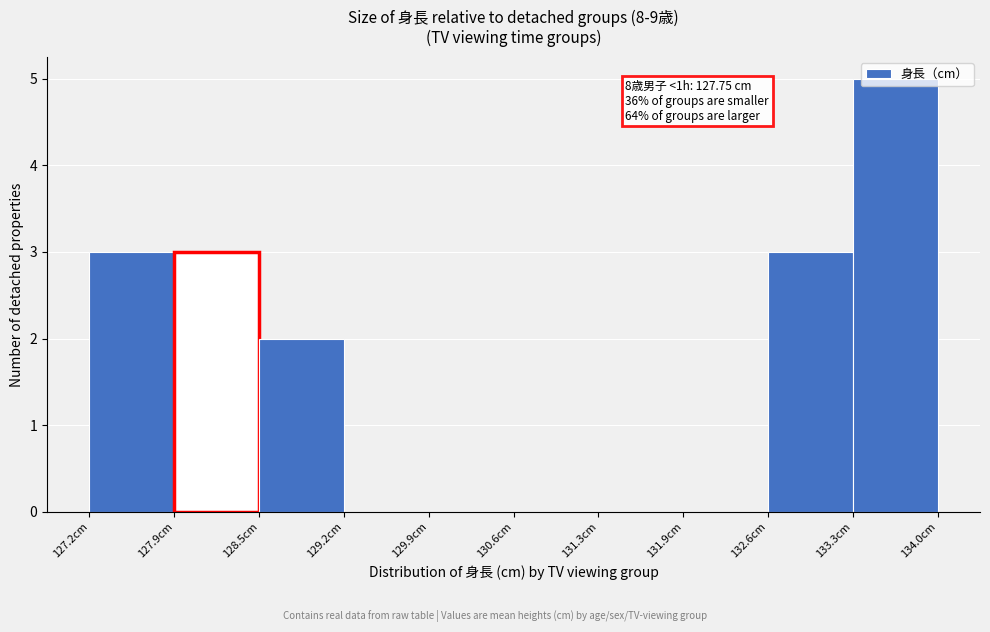

Which range on the x-axis has the tallest bar?

133.3 to 134.0